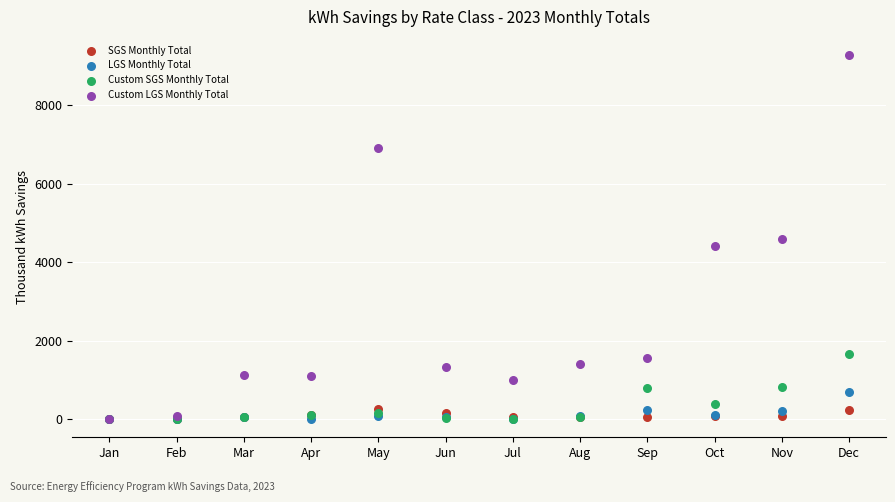

Which series has the largest Y range (max minus min)?

Custom LGS Monthly Total